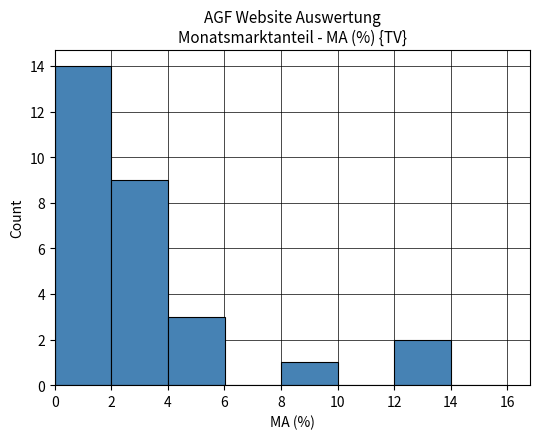

Reading left to right, list every bar in this chart as the range it spans on the x-axis followed by its height. The values are not printed on the chart, so give them approximately, as read against the axis.

0 to 2: 14
2 to 4: 9
4 to 6: 3
6 to 8: 0
8 to 10: 1
10 to 12: 0
12 to 14: 2
14 to 16: 0